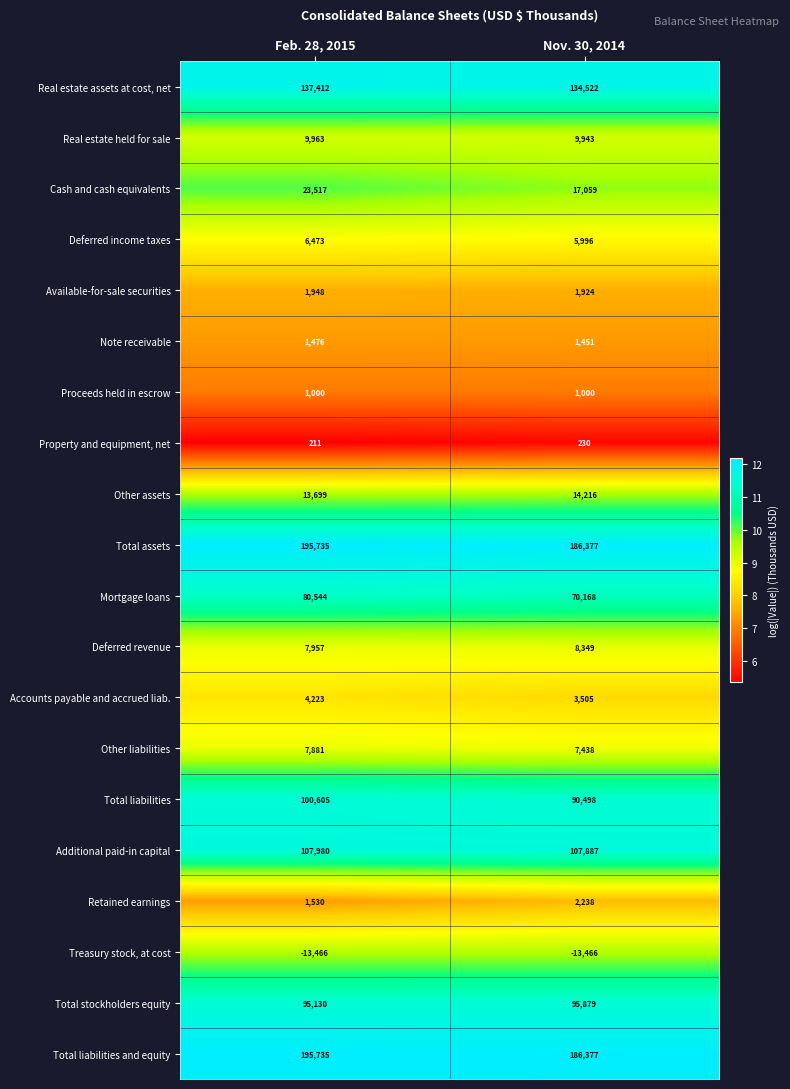

List the labels in order of Total assets value, largest first.

Feb. 28, 2015, Nov. 30, 2014